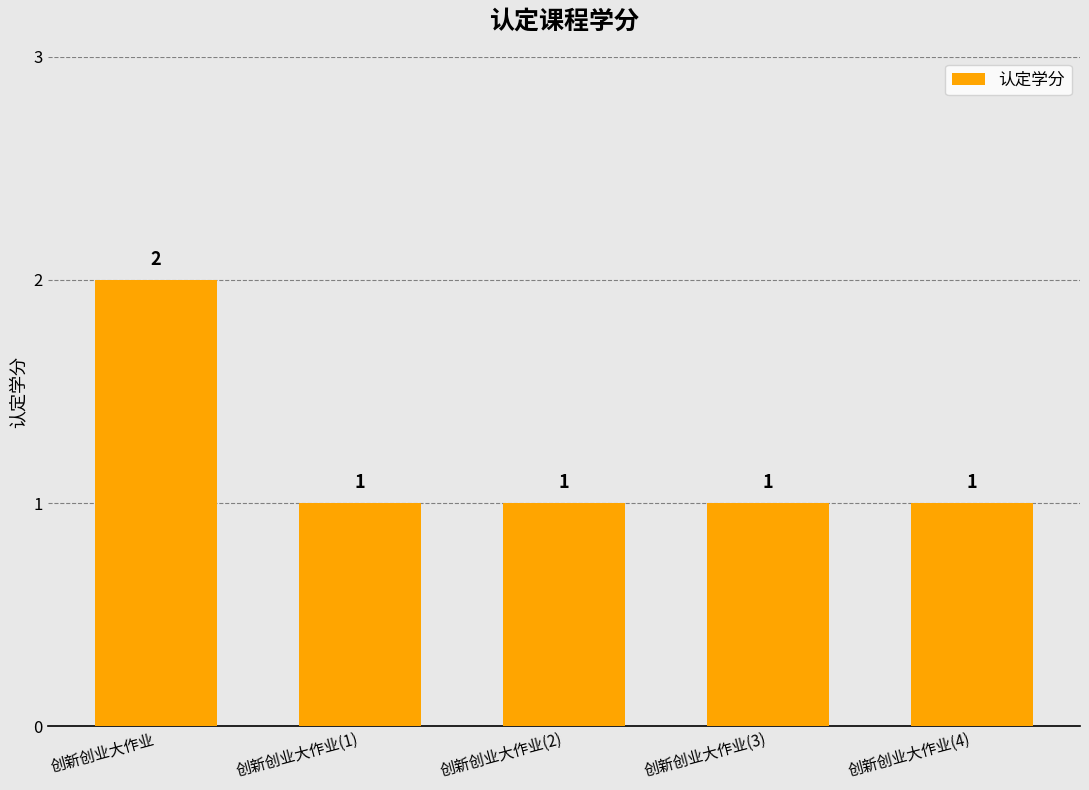

What is the difference between the maximum and minimum values?

1